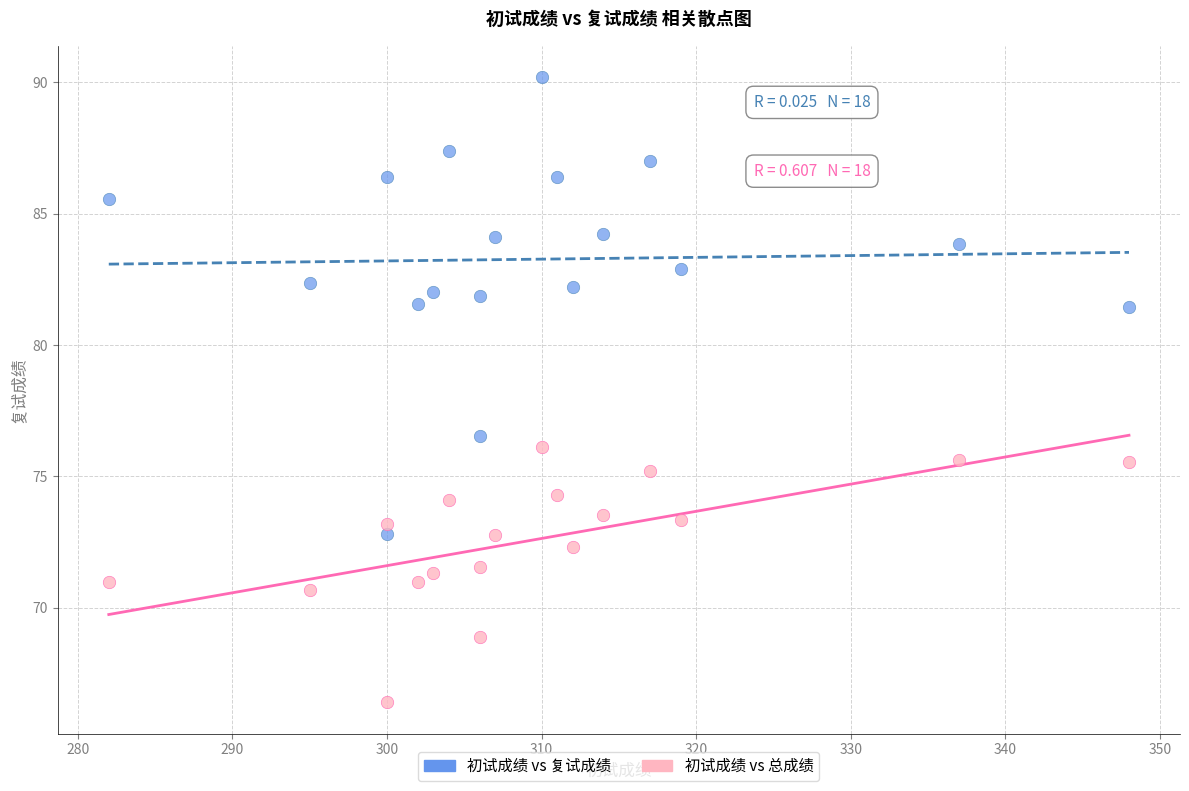

What is the X range (max minus min) for the scatter plot?

66.0